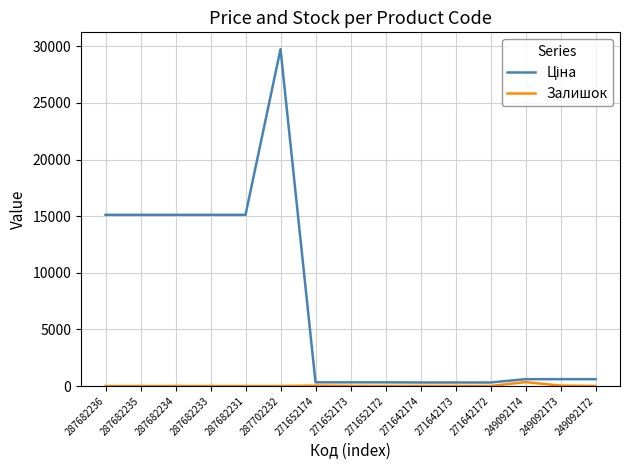

At which category does the chart reach its peak across all series?

287702232